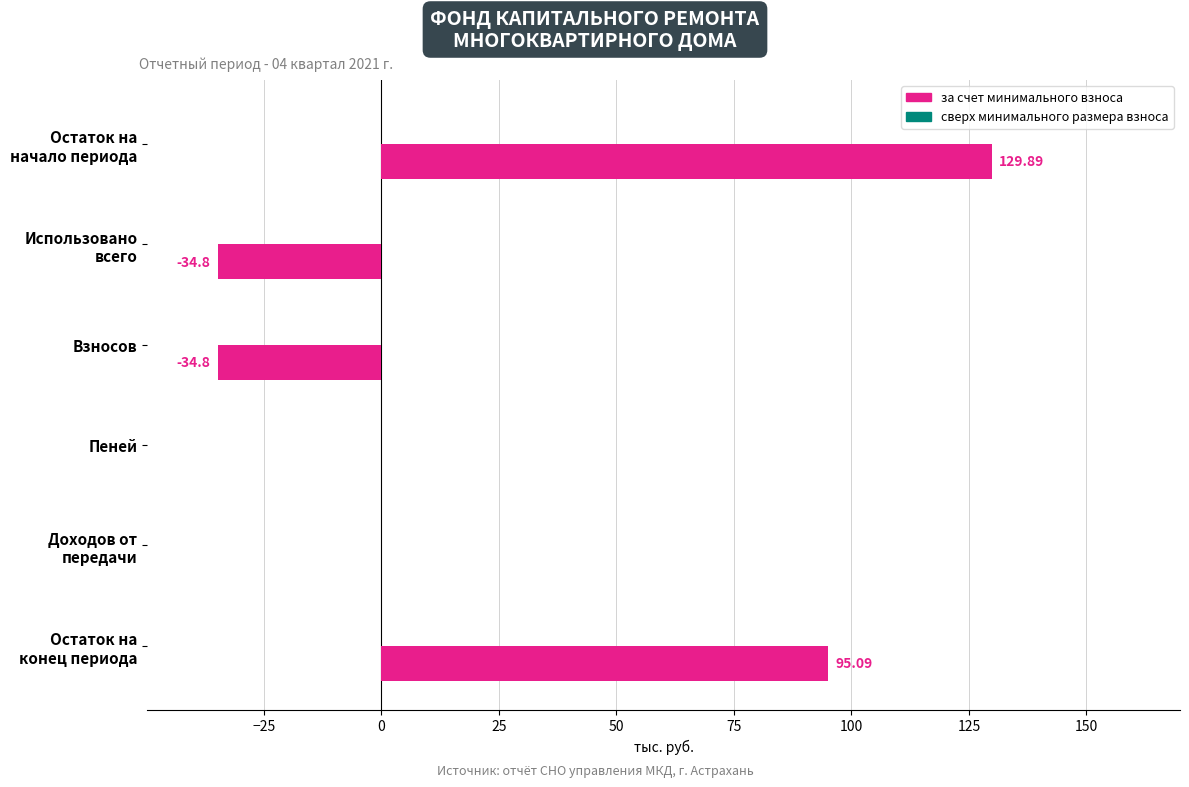

What is the sum of all values?

155.4